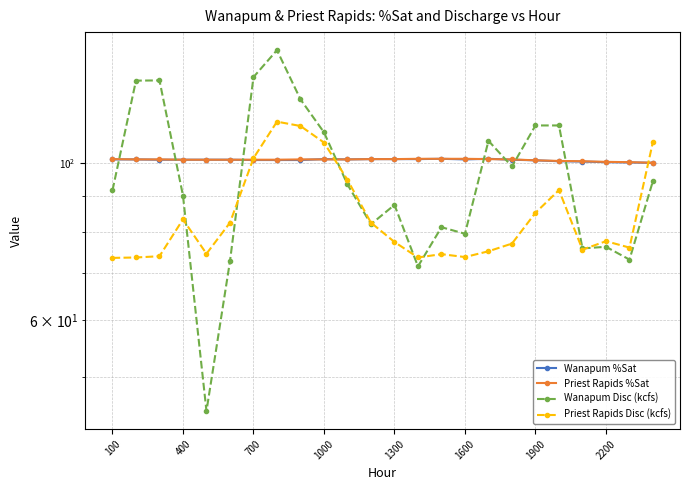

Rank the series at 23 from lowest to highest value.

Wanapum Disc (kcfs), Wanapum %Sat, Priest Rapids %Sat, Priest Rapids Disc (kcfs)